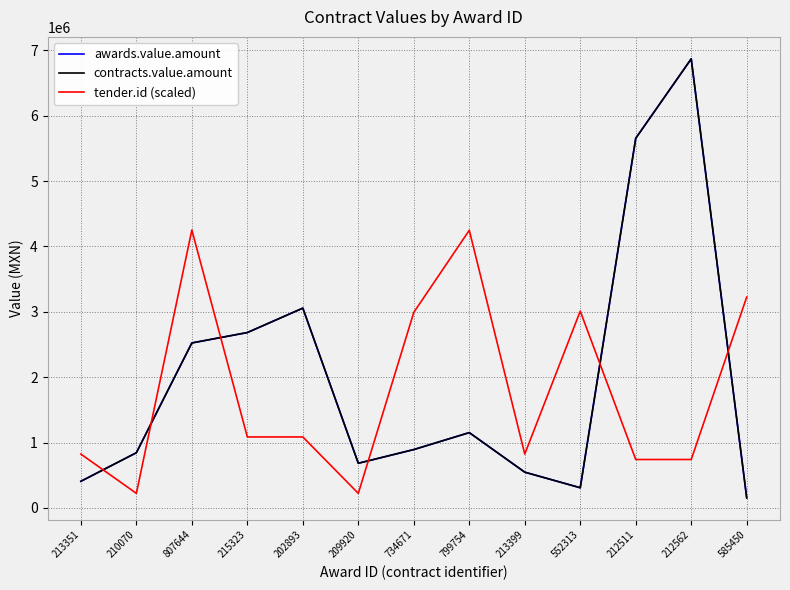

Does the chart display data point markers on the line(s)?

No